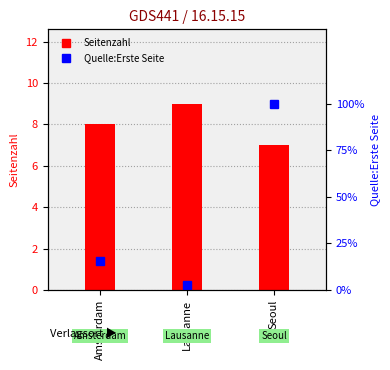

What is the label of the 2nd bar from the right?

Lausanne